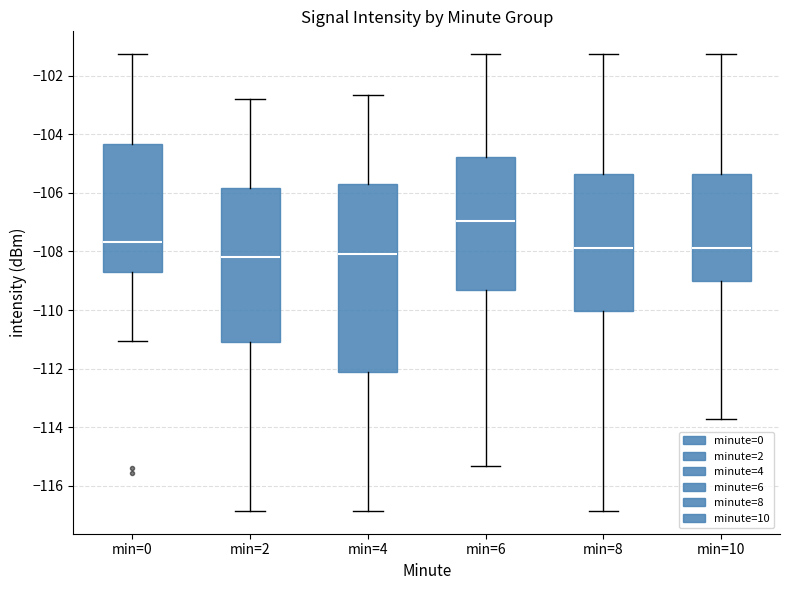

Comparing the boxes themselves (not the whiskers), which one is the tallest?

min=4